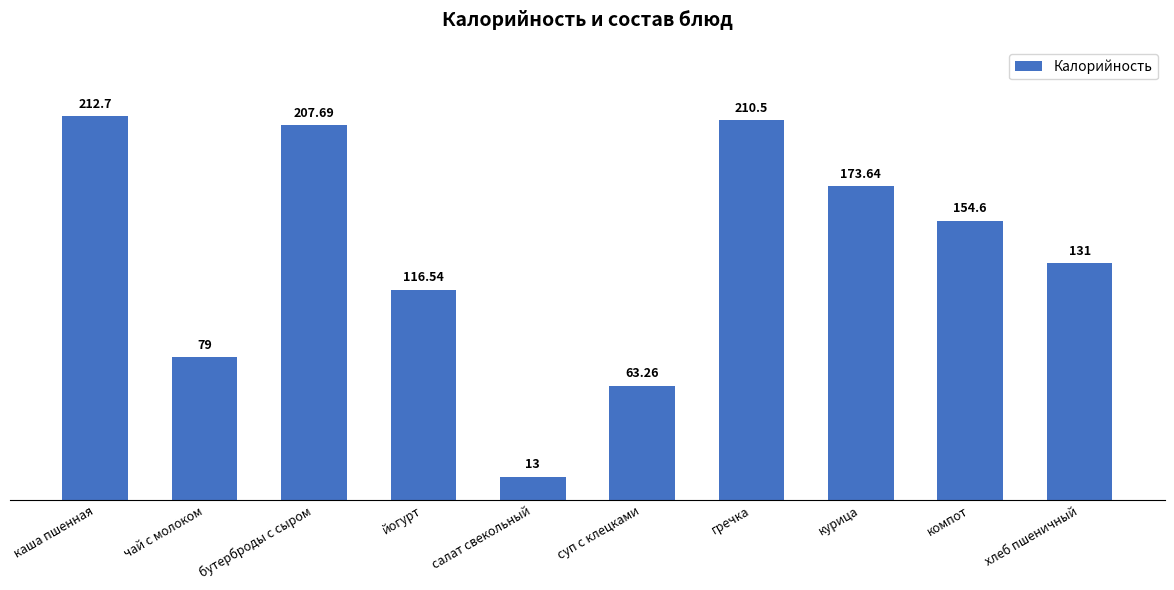

What is the change in value from йогурт to салат свекольный?

-103.5